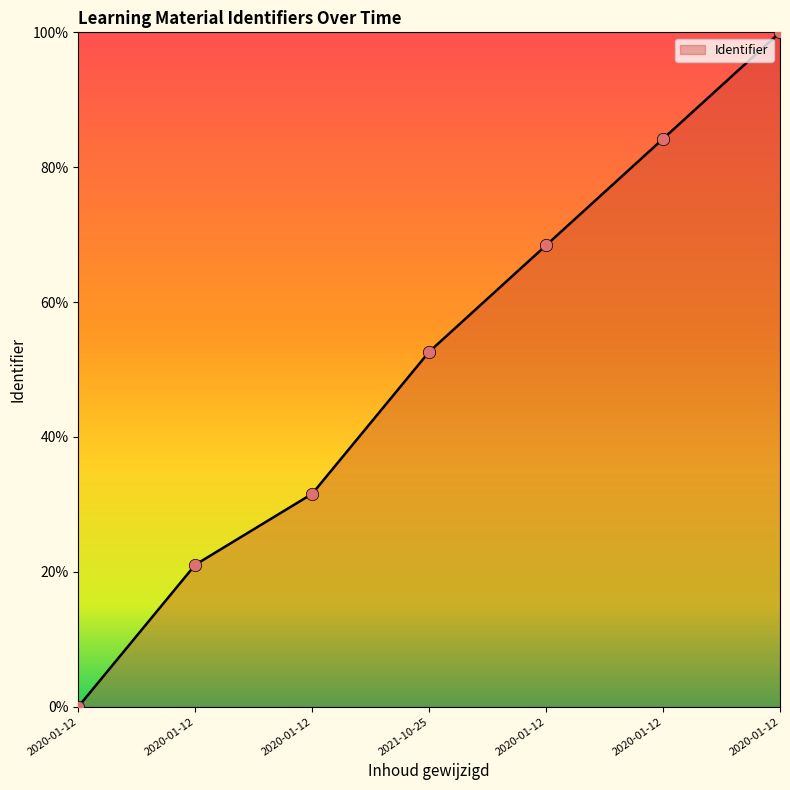

Which has a higher value, 2020-01-12 or 2020-01-12?

2020-01-12